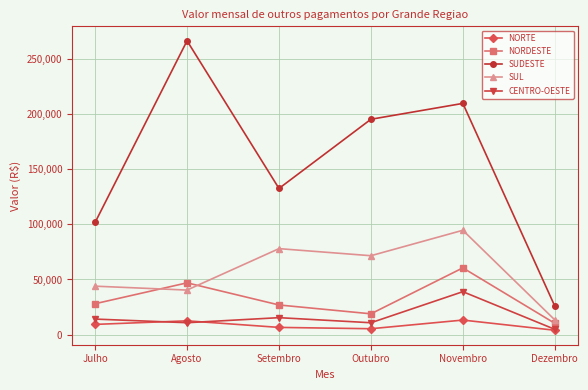

True or false: NORDESTE has more than 1 interior local peaks.

True